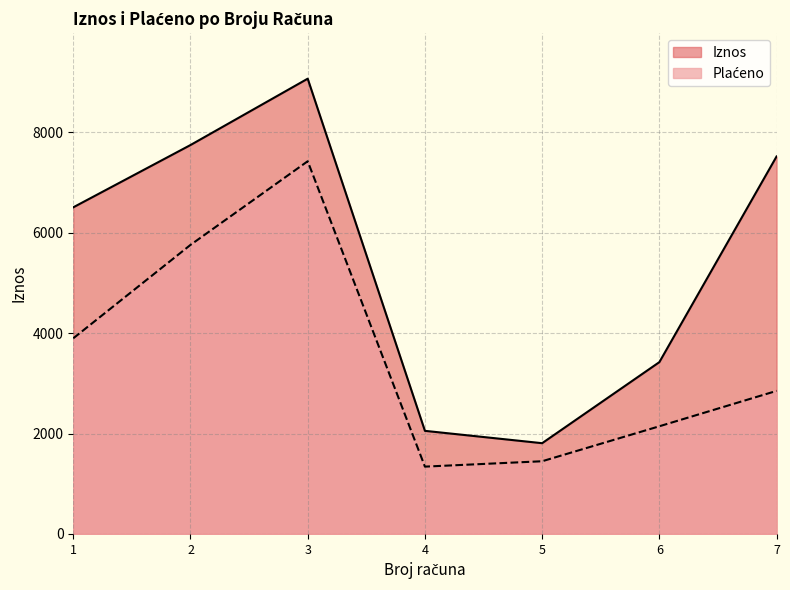

How many values in the Plaćeno series exceed 2850?

3